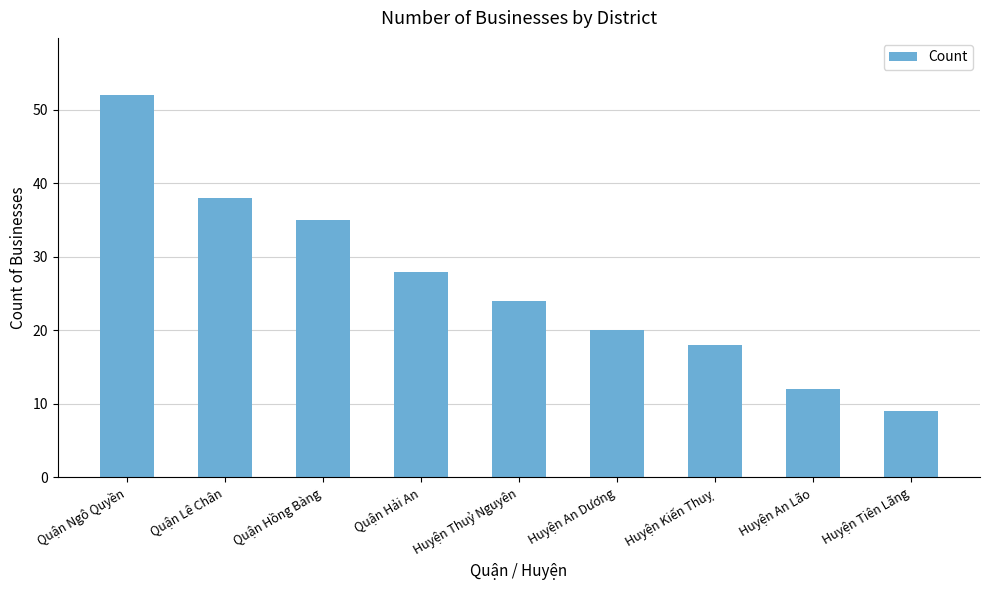

Rank the categories by value from lowest to highest.

Huyện Tiên Lãng, Huyện An Lão, Huyện Kiến Thuỵ, Huyện An Dương, Huyện Thuỷ Nguyên, Quận Hải An, Quận Hồng Bàng, Quận Lê Chân, Quận Ngô Quyền